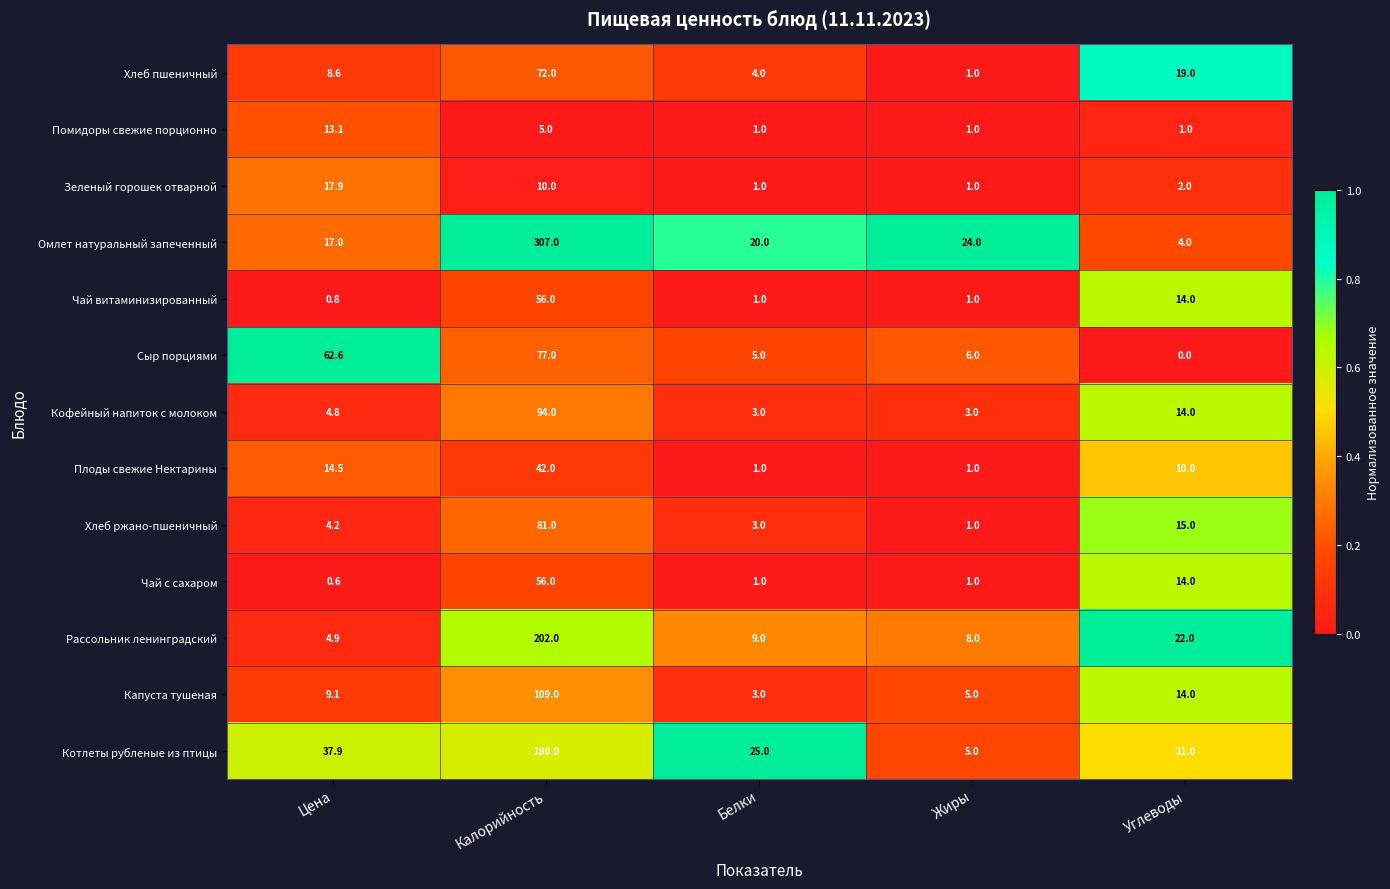

What is the difference between the highest and lowest values at Жиры?

23.0